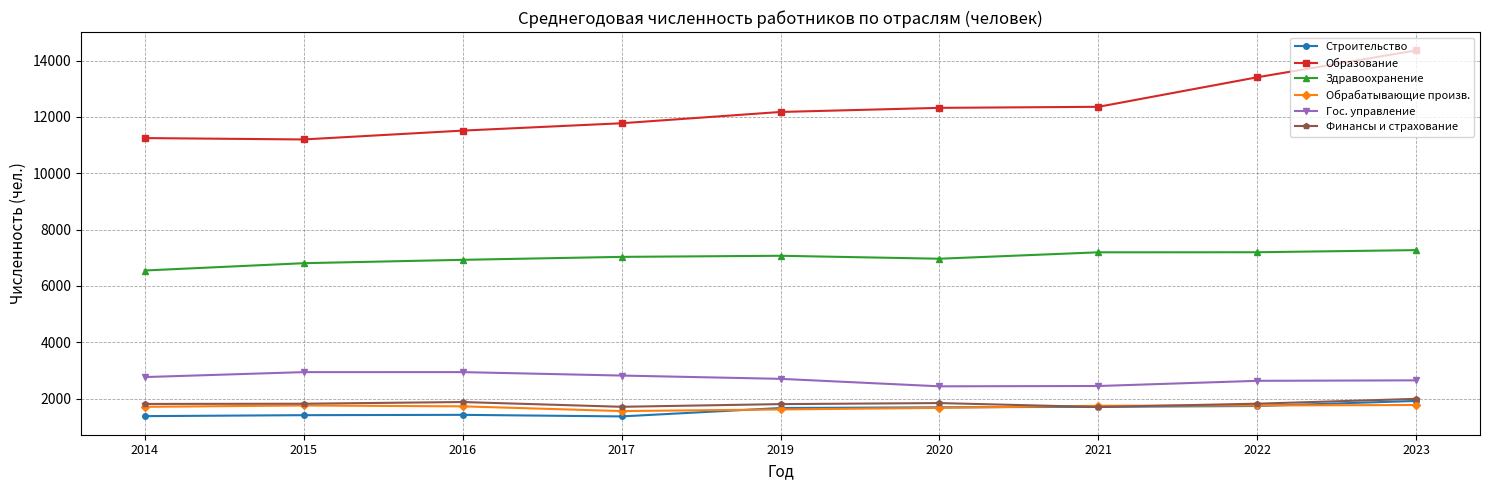

What is the value of the Образование point at the 8th from the left?

13410.0